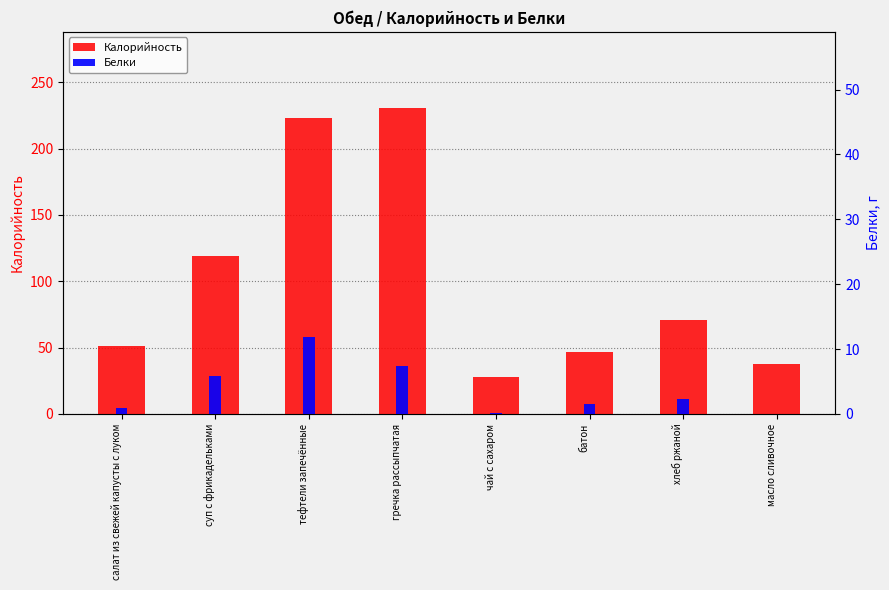

What is the spread (max minus min) of values at суп с фрикадельками?

113.0